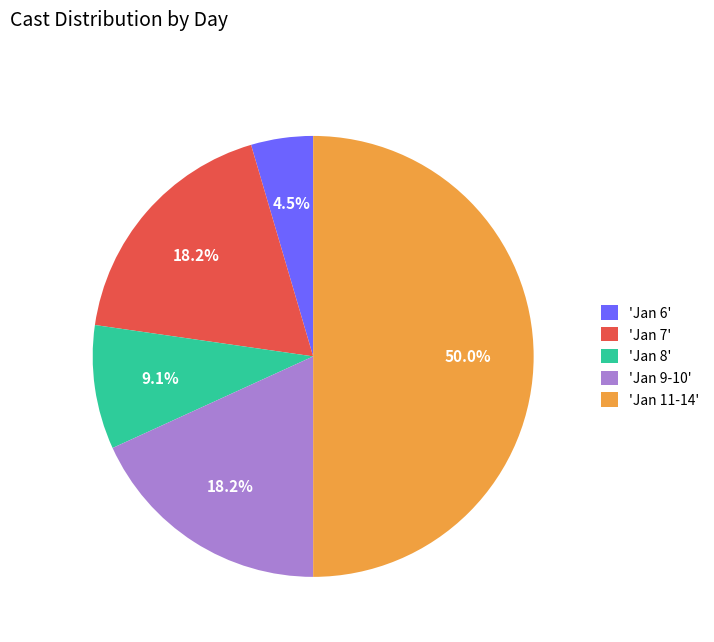

Does 'Jan 9-10' represent more than half of the total?

No